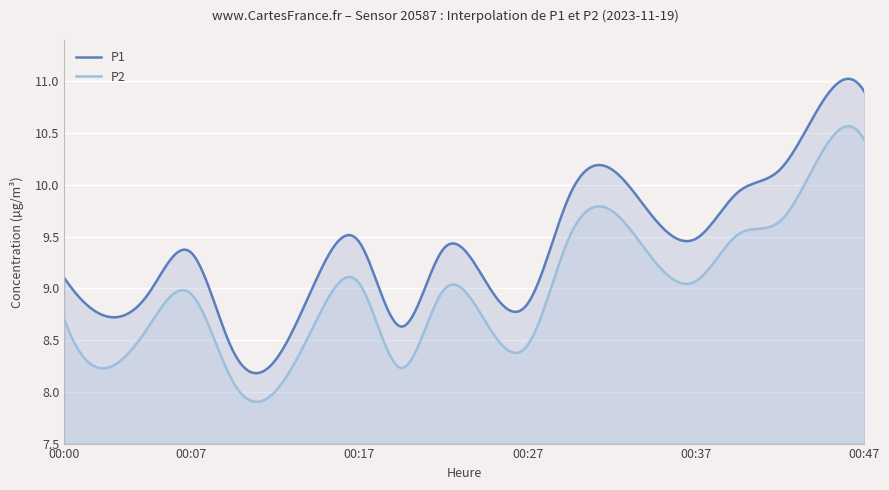

Which series has the widest spread of values?

P1